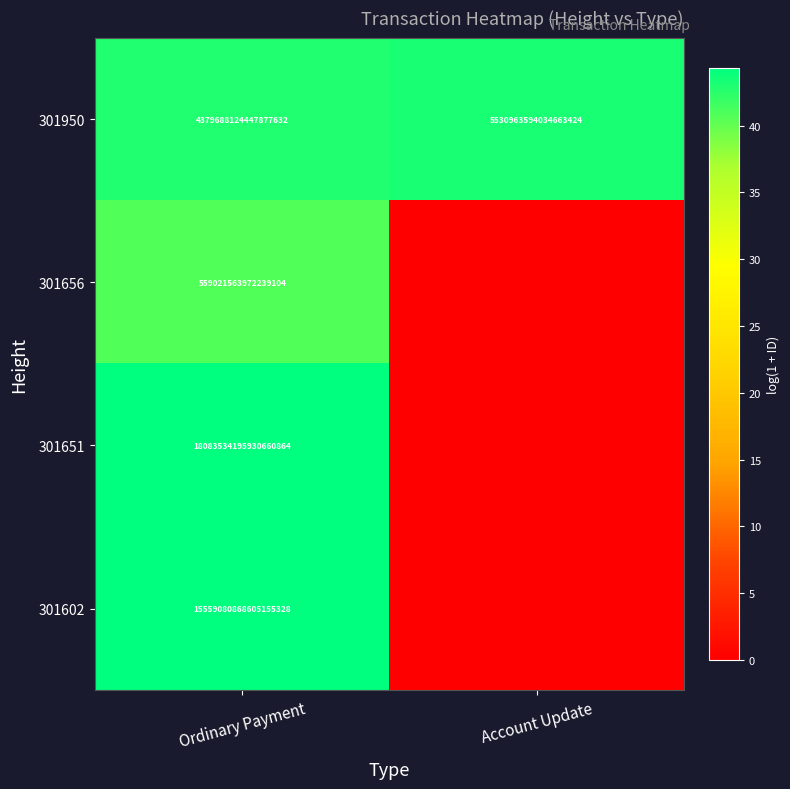

The value of 301602 at Ordinary Payment is 5948266807734045696. True or false?

False